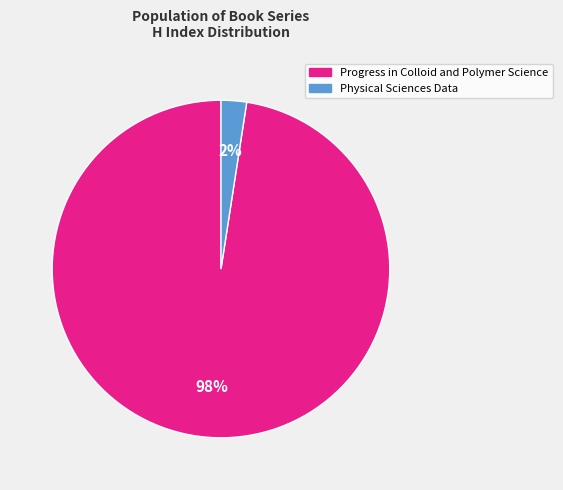

Is the sum of Progress in Colloid and Polymer Science and Physical Sciences Data greater than half?

Yes